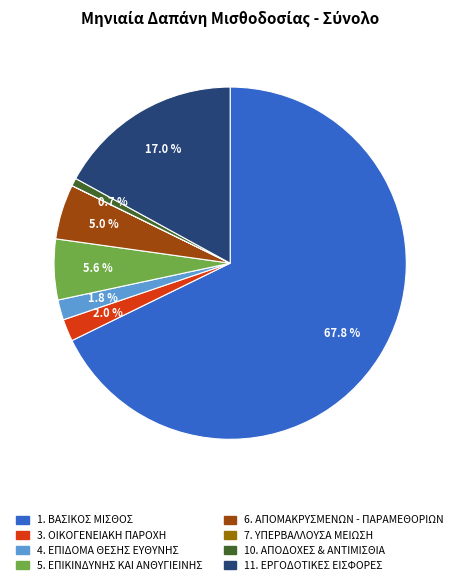

To the nearest percent, what is the average slice percentage?

12%